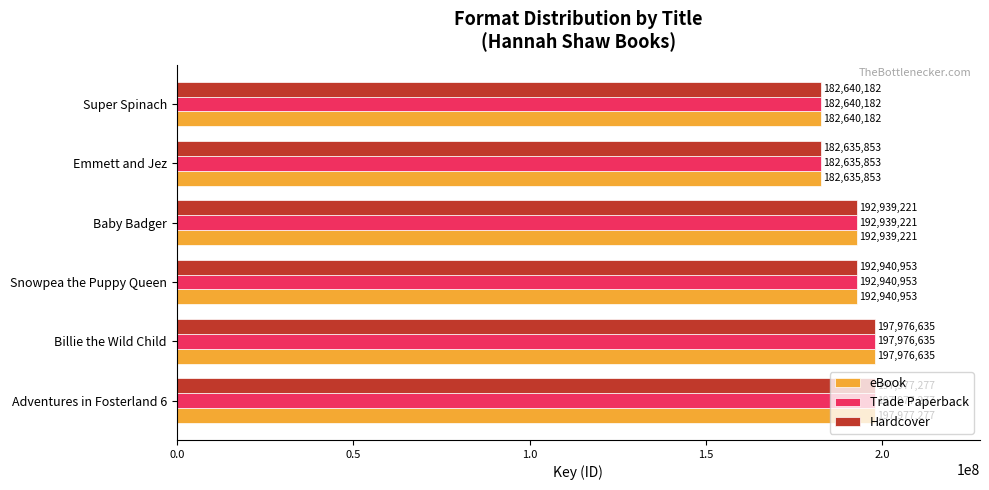

What is the average value of the eBook series?

191185020